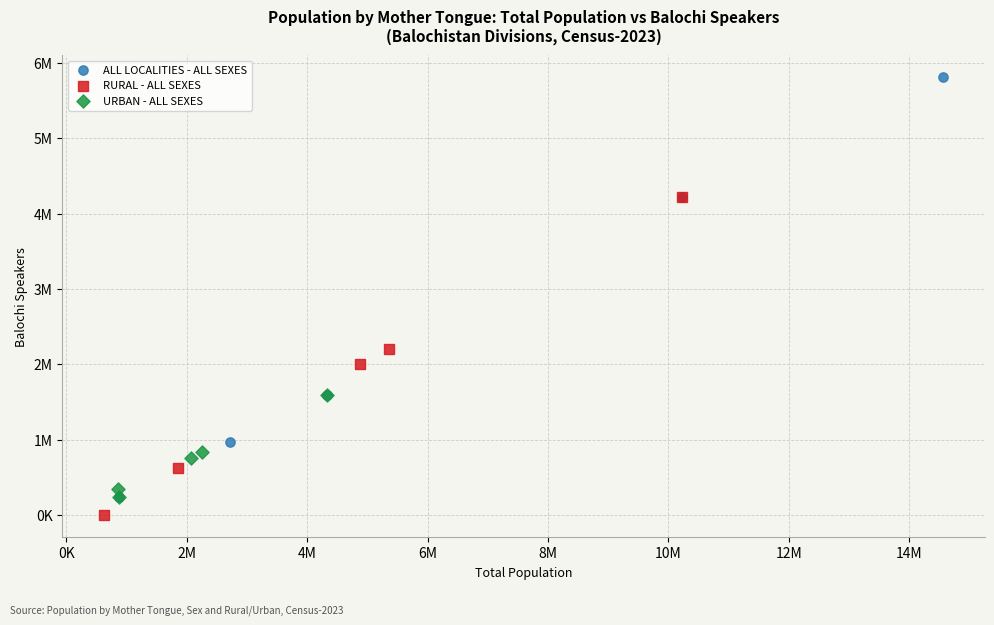

What are all the series names shown in the legend?

ALL LOCALITIES - ALL SEXES, RURAL - ALL SEXES, URBAN - ALL SEXES